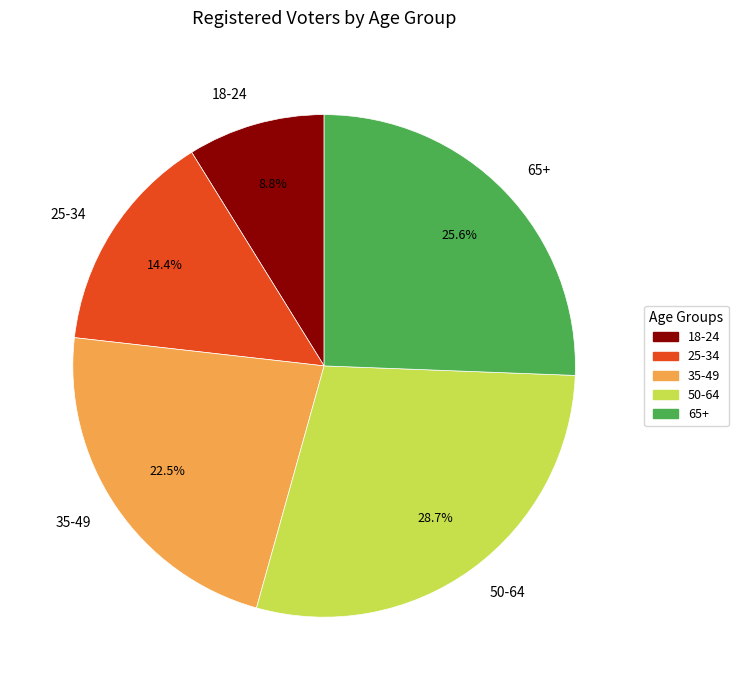

To the nearest percent, what portion does 25-34 represent?

14%